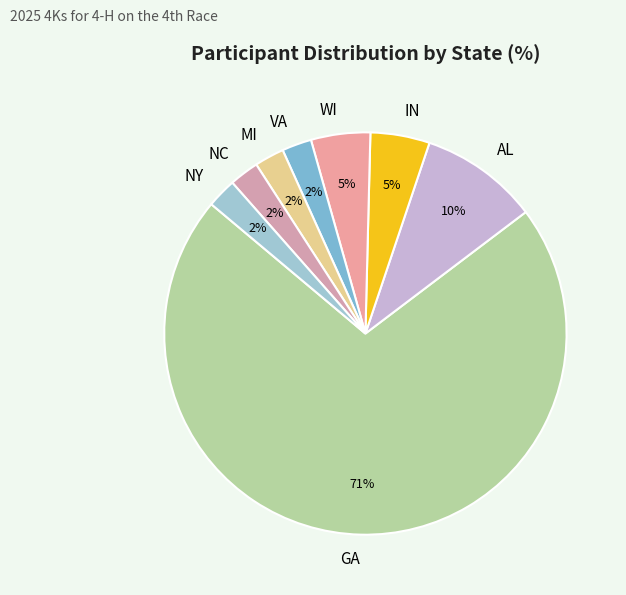

How many slices are in this pie chart?

8